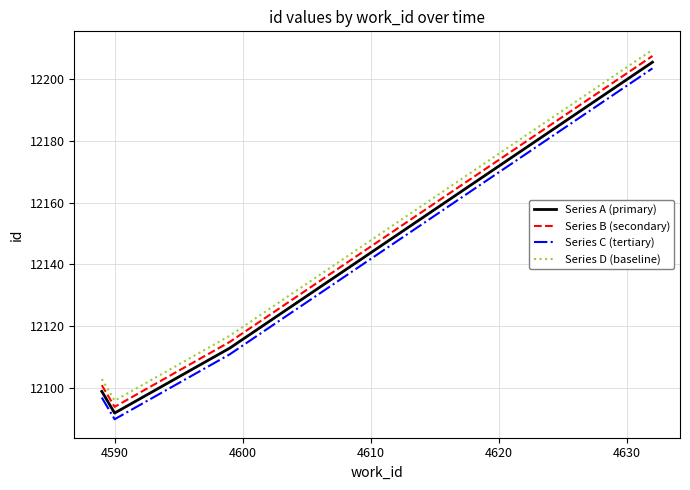

What is the minimum value shown in the chart?

12090.0